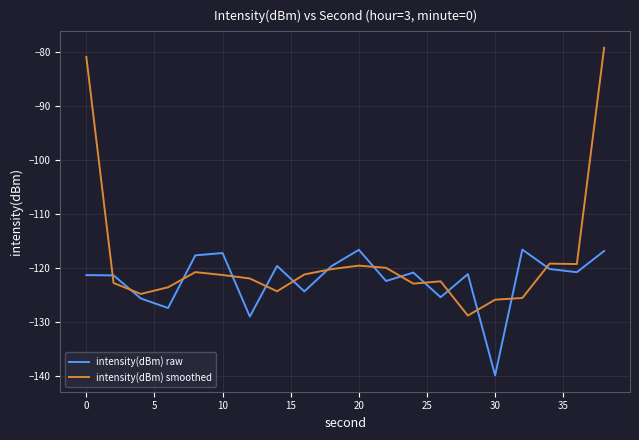

What is the maximum value shown in the chart?

-79.2